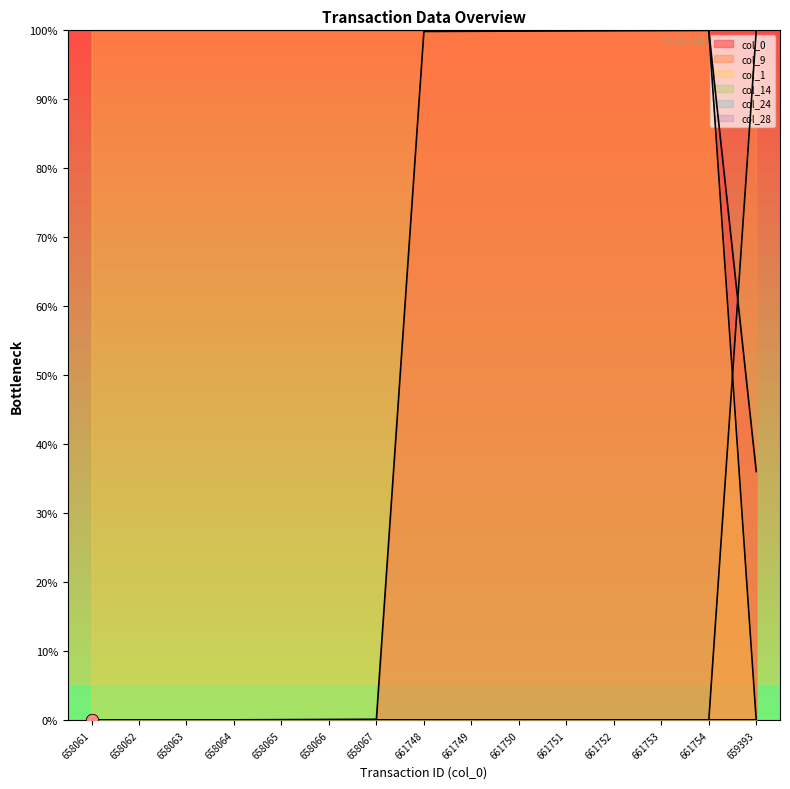

Which series has the largest Y range (max minus min)?

col_0